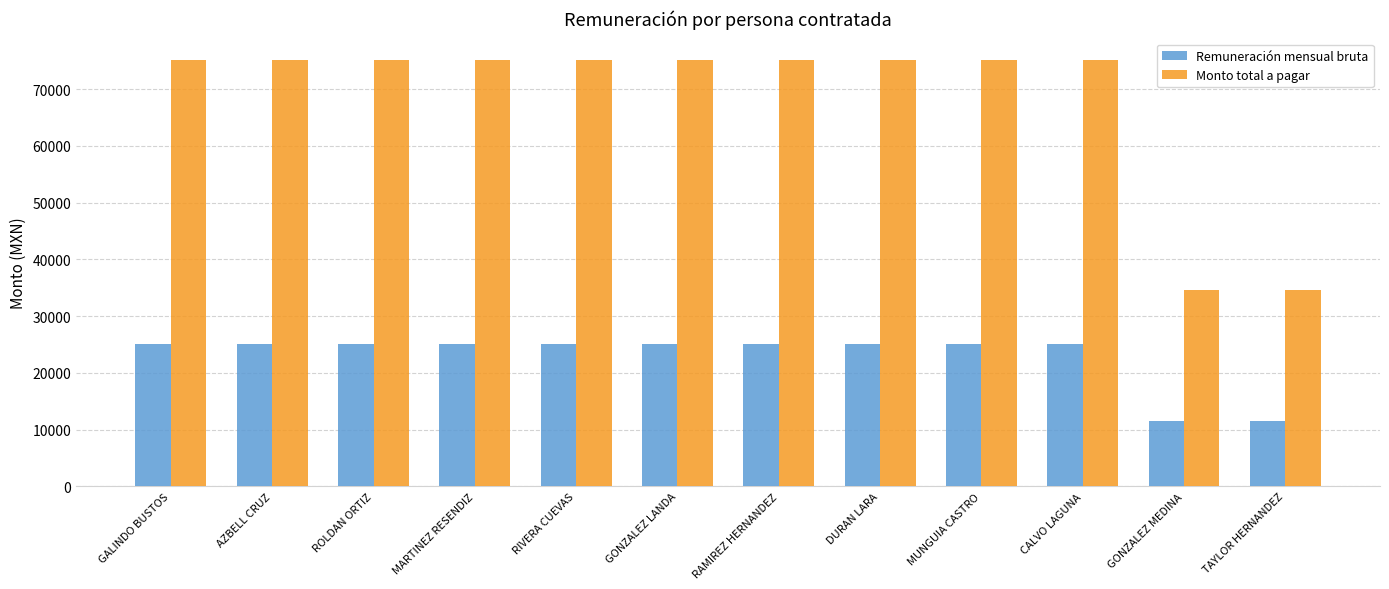

What is the smallest value displayed?

11539